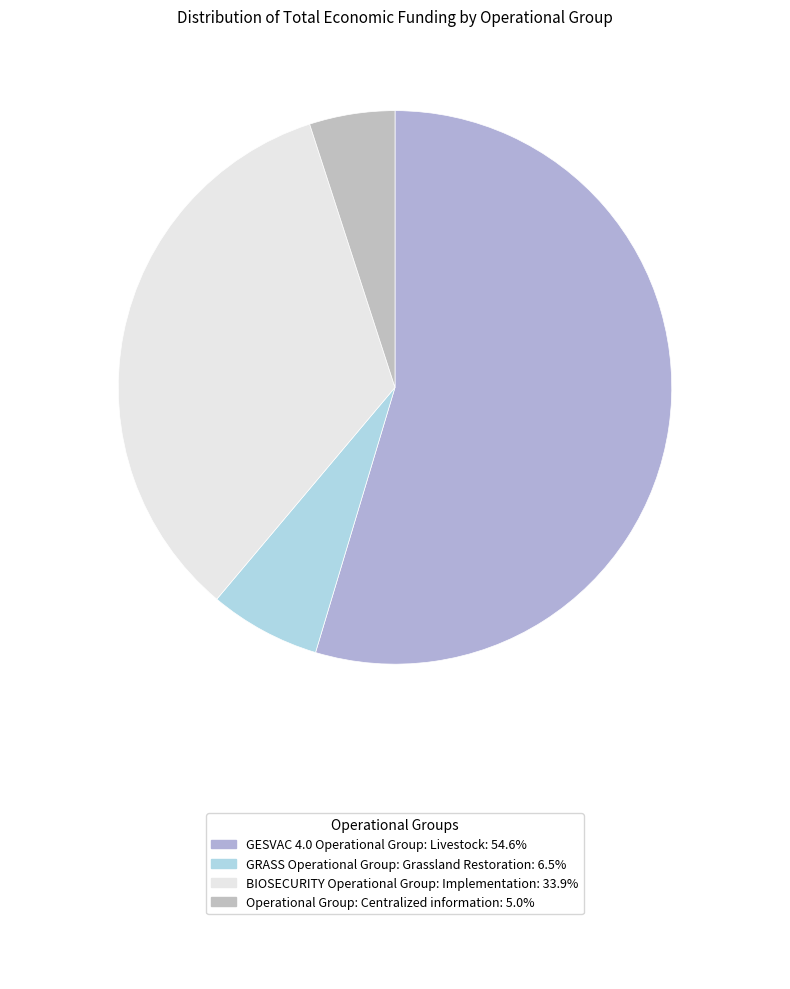

Count the number of slices in the pie.

4